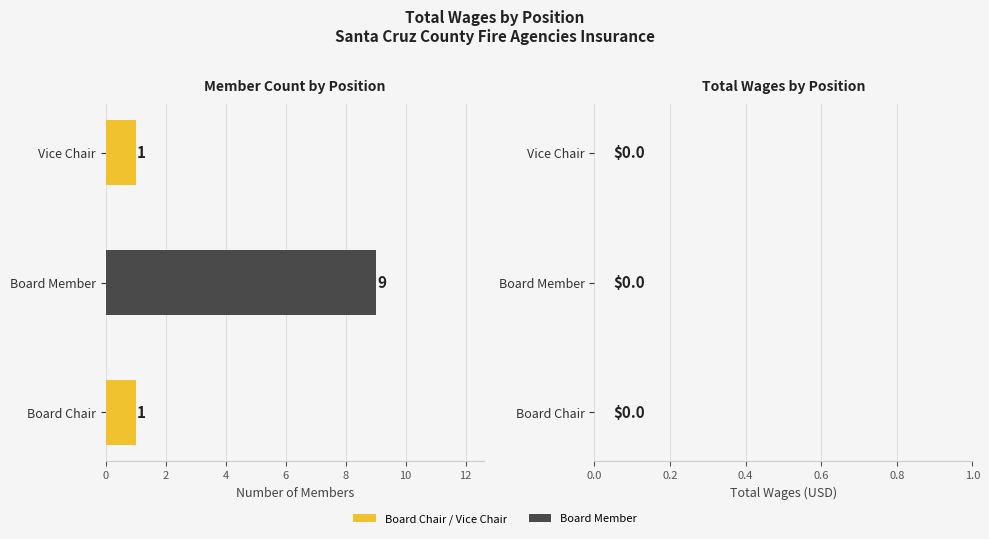

Approximately how many times larger is the value at Board Member compared to Board Chair?

9.0